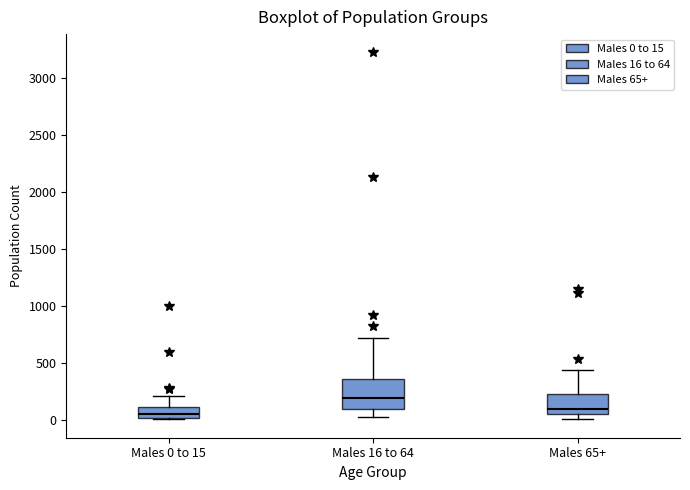

Reading left to right, transcribe this box plot: for each box, give where its median line is, the range the box spans, and where its two whiskers end, as read against the y-axis. The values are not printed on the chart, so give them approximately, as read against the axis.

Males 0 to 15: median 50, box 0 to 100, whiskers 0 (just below the box's lower edge) to 200
Males 16 to 64: median 200, box 100 to 350, whiskers 50 to 700
Males 65+: median 100, box 50 to 250, whiskers 0 to 450